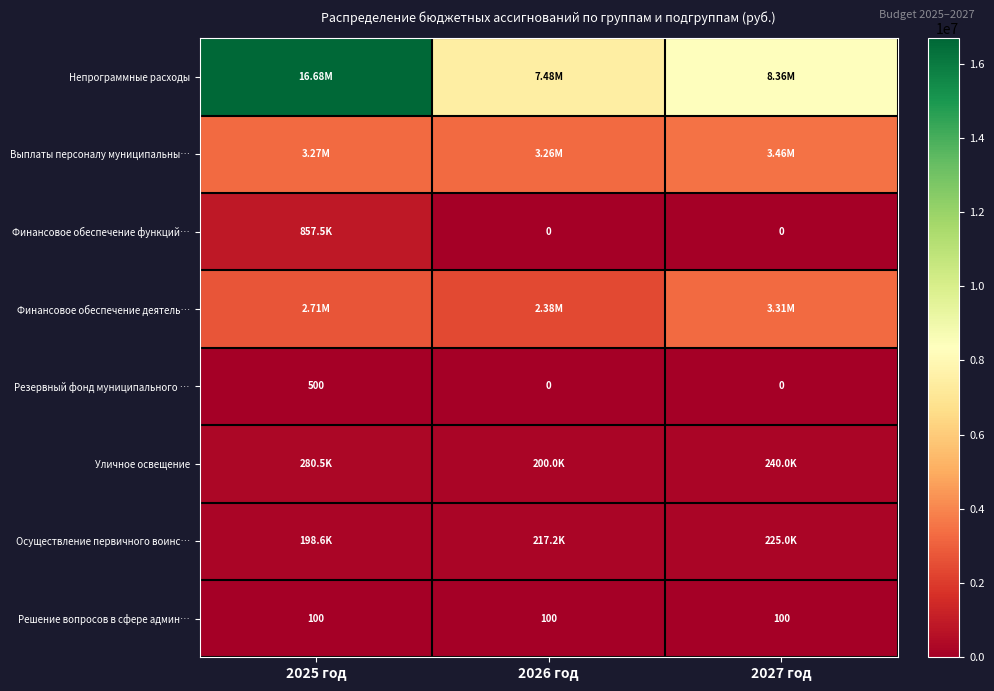

Which series has the widest spread of values?

Непрограммные расходы